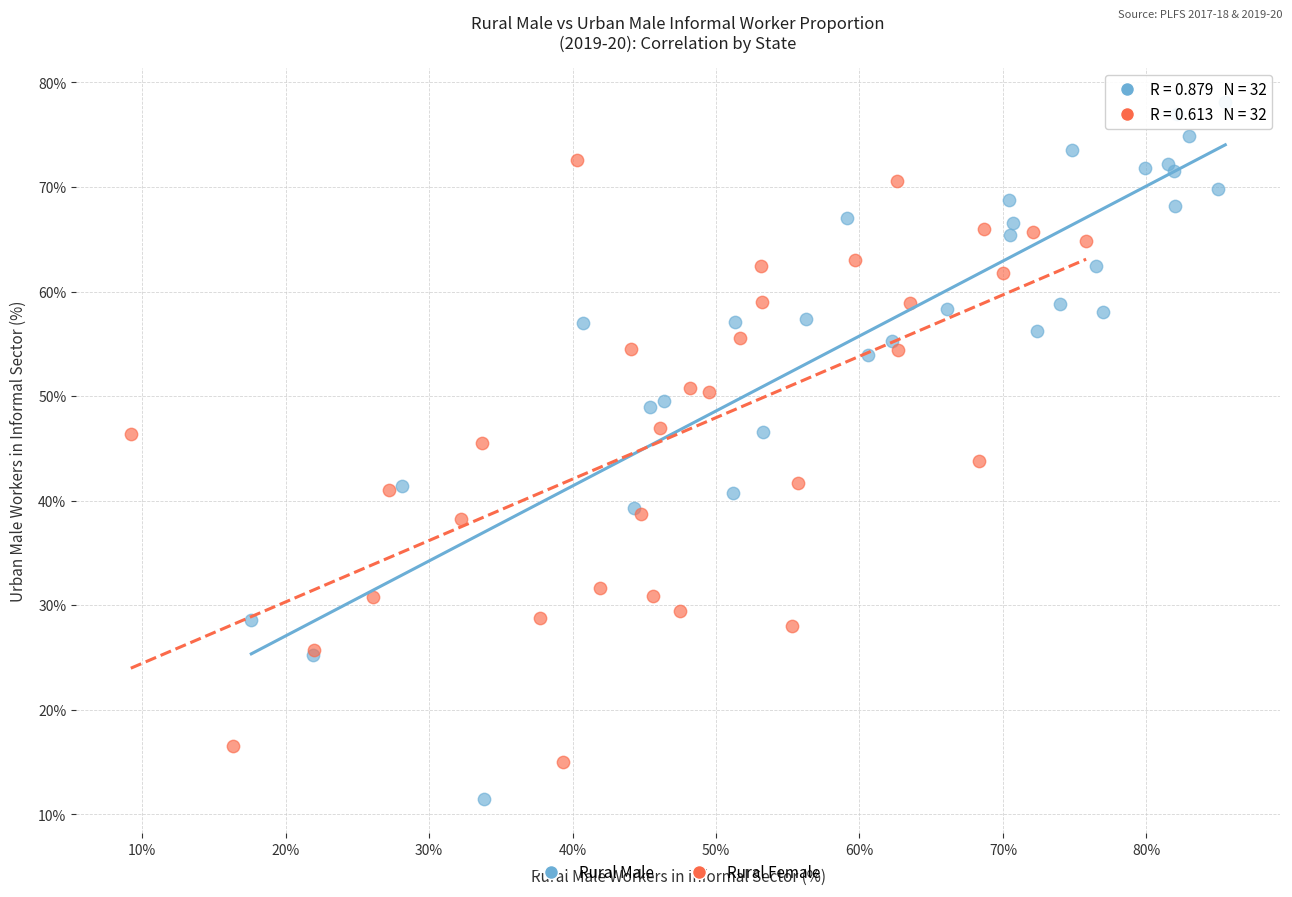

Which series contains the highest Y value?

Rural Male